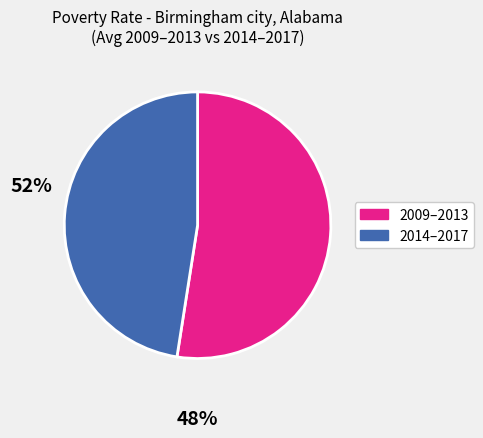

Does any single category account for the majority?

Yes